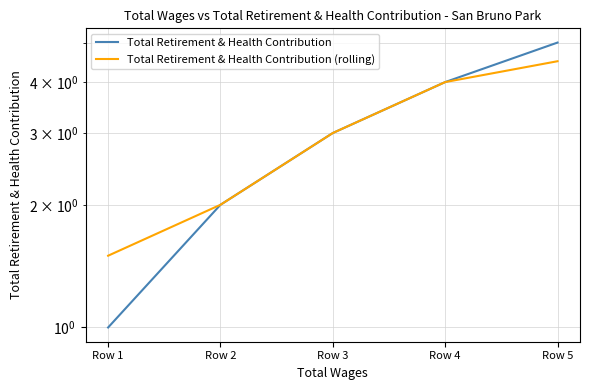

How many values in the Total Retirement & Health Contribution series are below 3?

2